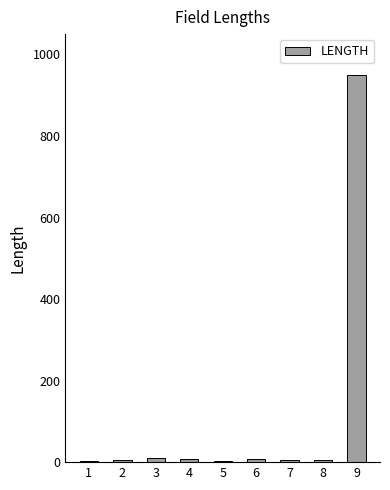

How many series are shown in this chart?

1